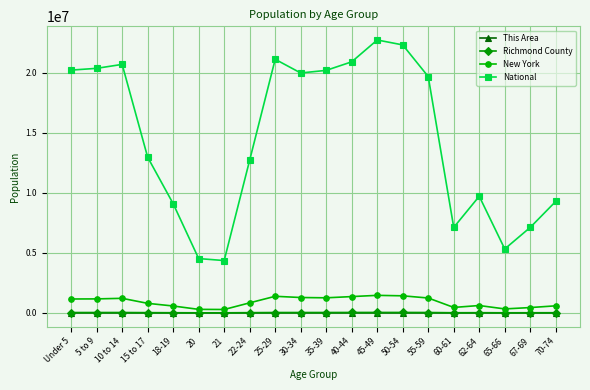

True or false: Richmond County and National intersect in this chart.

False